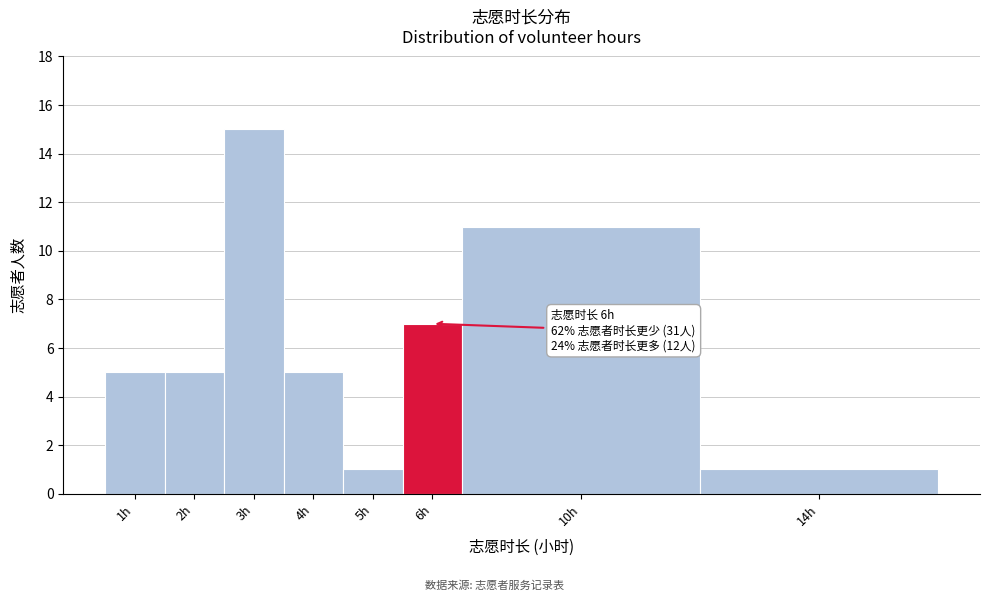

Reading left to right, transcribe all the data shown in this chart.

5	5	15	5	1	7	11	1